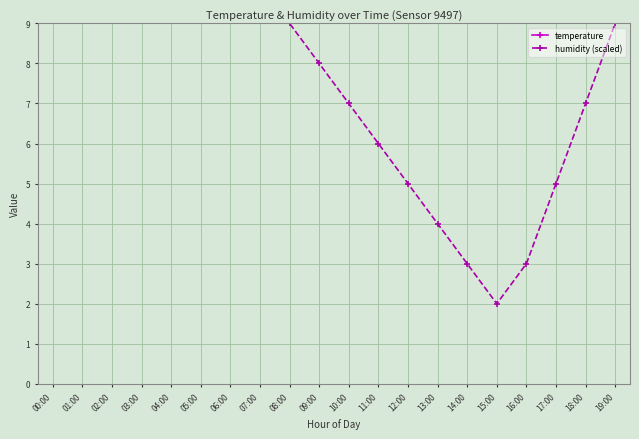

Which category has the highest value in the humidity (scaled) series?

00:00